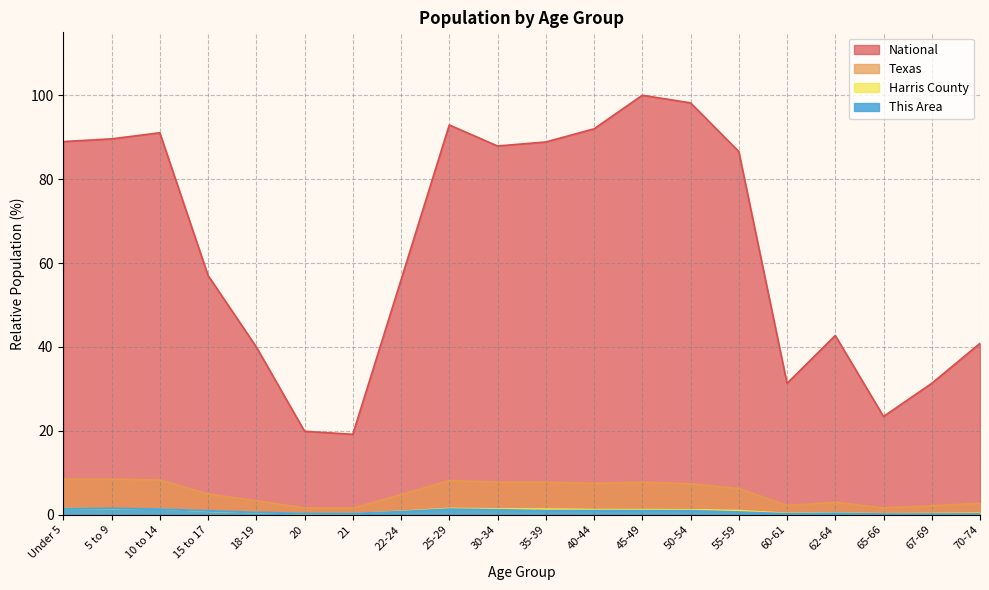

At which label is Texas closest to 5?

15 to 17